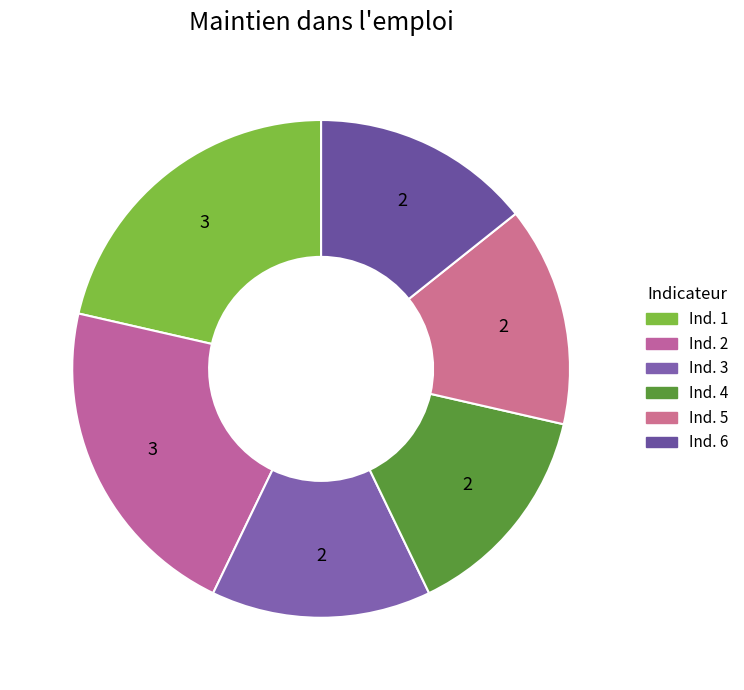

Count the number of slices in the pie.

6